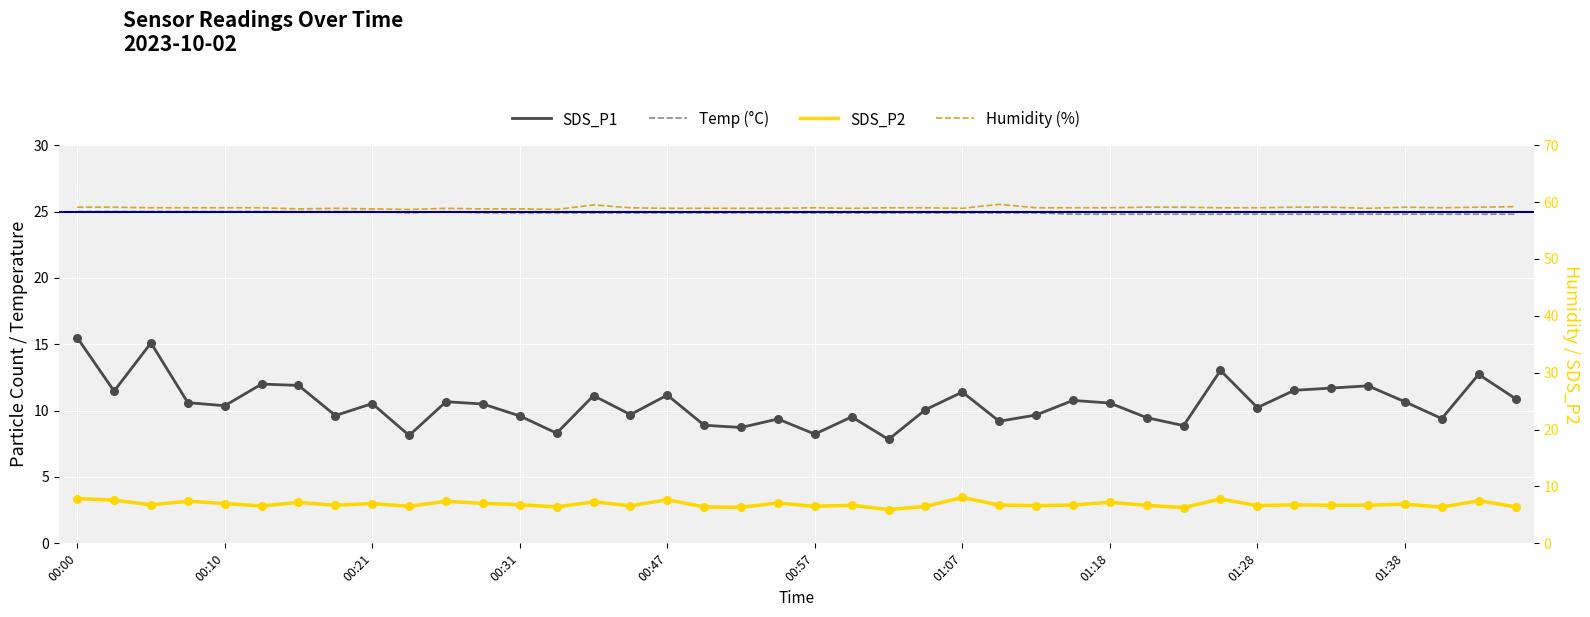

Which series has the widest spread of Y values?

SDS_P1